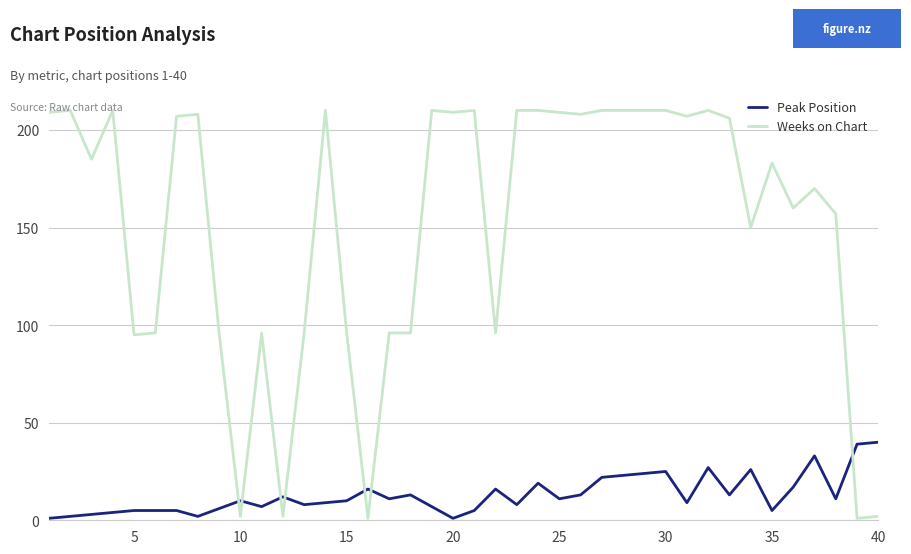

Which series has the largest total across all categories?

Weeks on Chart